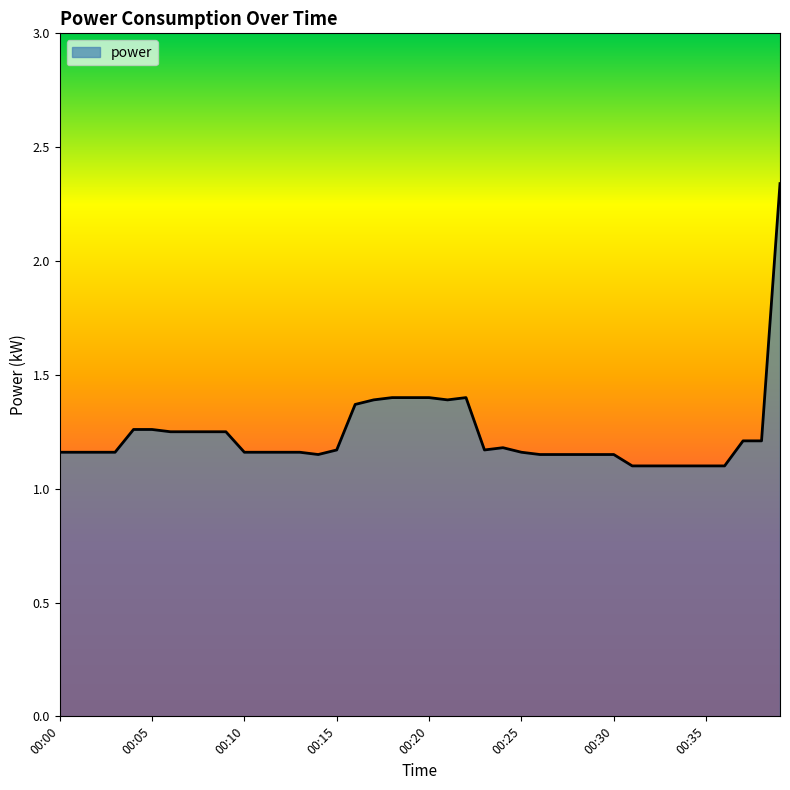

How many lines are shown in the chart?

1